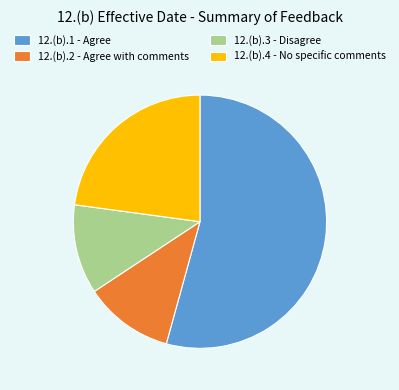

Which category has the biggest portion of the pie?

12.(b).1 - Agree